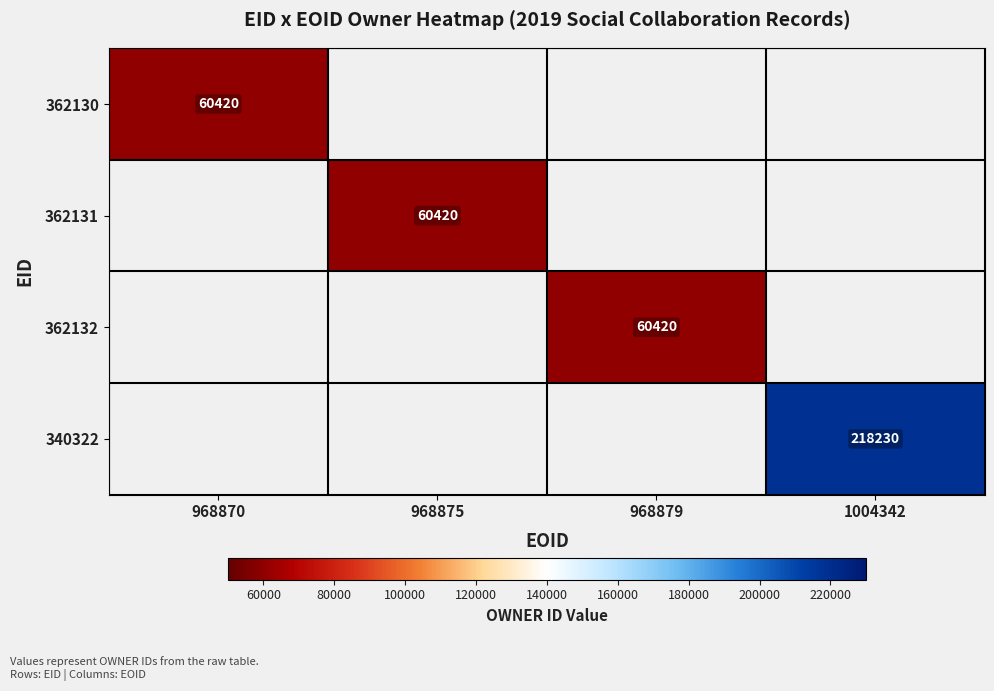

True or false: 340322 has a value of 218230 at 1004342.

True